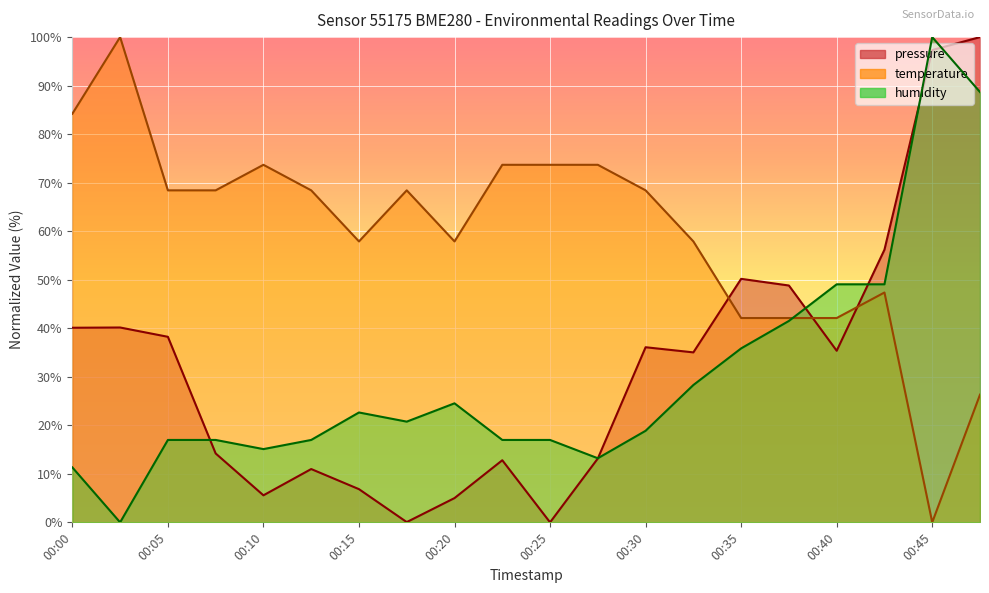

Between 00:47 and 00:25, which is larger?

00:47